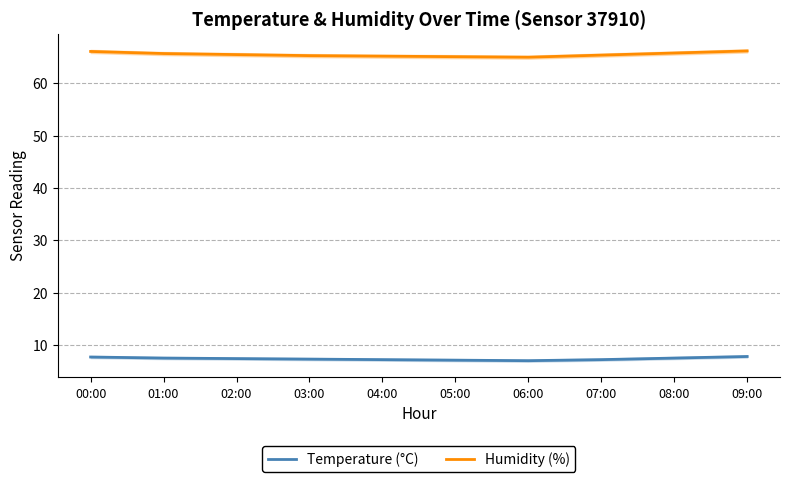

Between 04:00 and 06:00, which is larger?

04:00